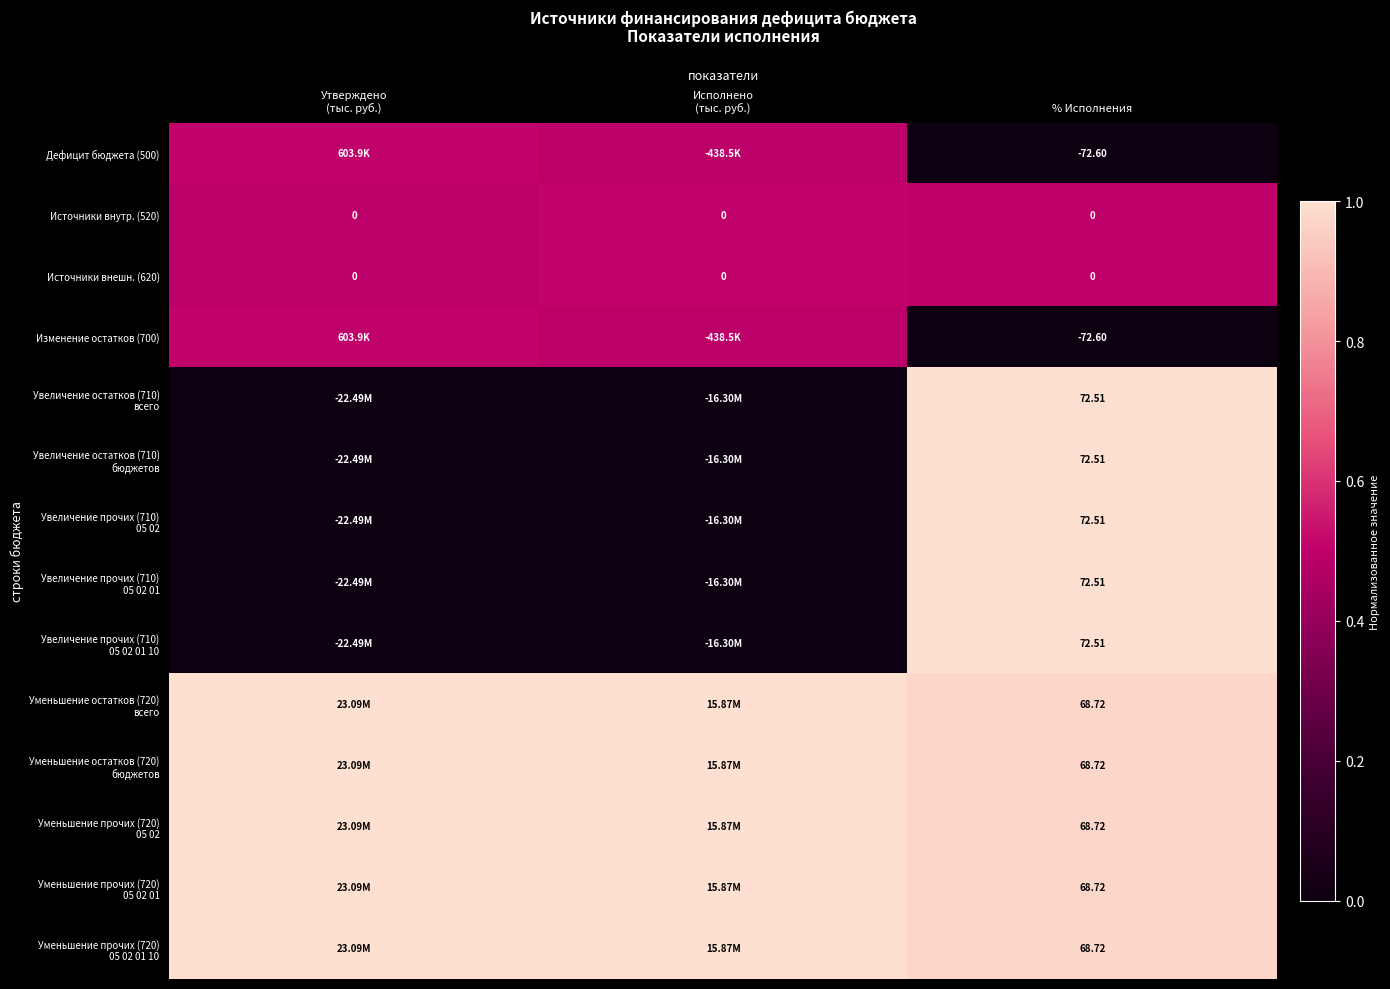

At which label does Источники внутр. (520) reach its peak?

Исполнено (тыс. руб.)